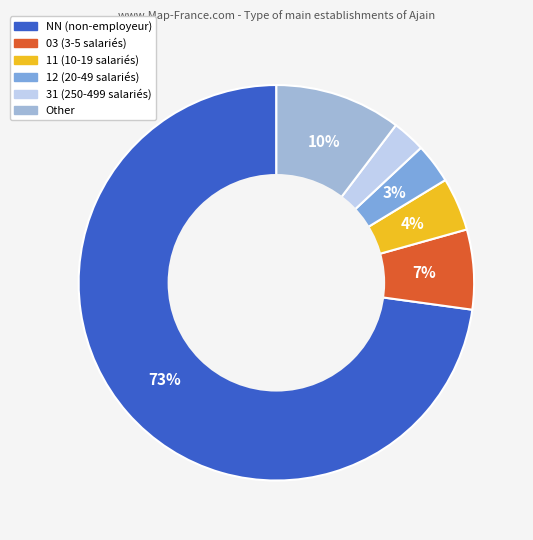

Is the sum of 11 and 31 greater than half?

No